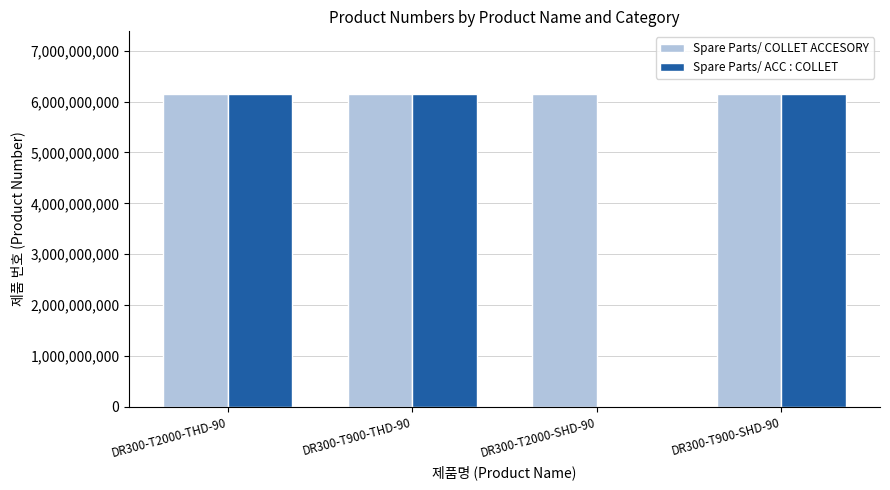

Between DR300-T900-THD-90 and DR300-T2000-SHD-90, which series saw the biggest shift?

Spare Parts/ ACC : COLLET